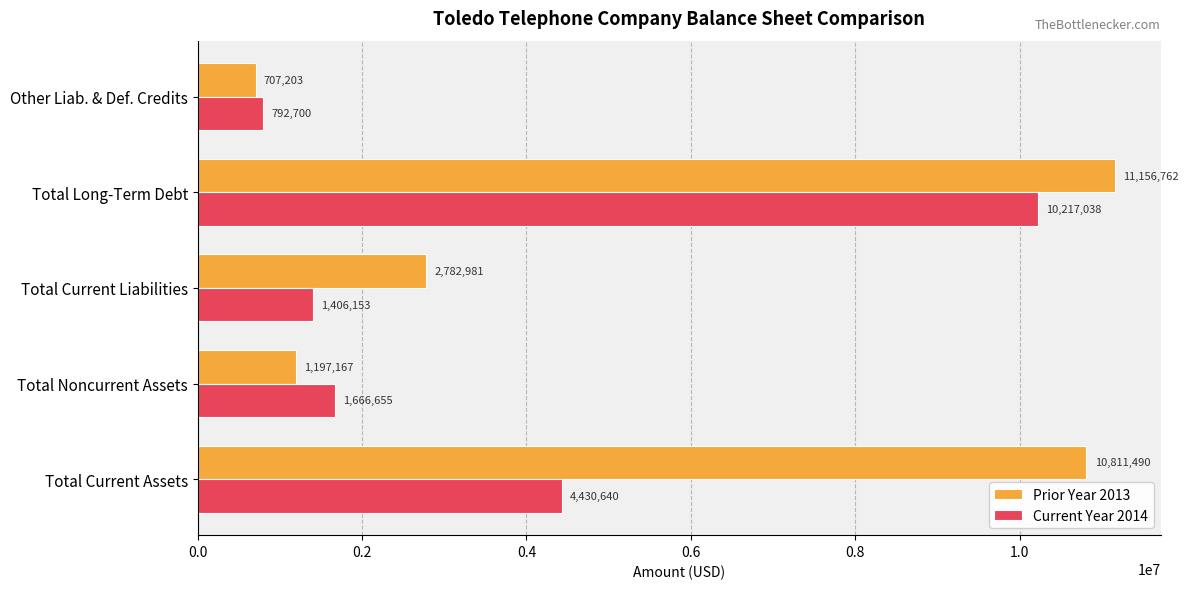

What is the average value of the Current Year 2014 series?

3702637